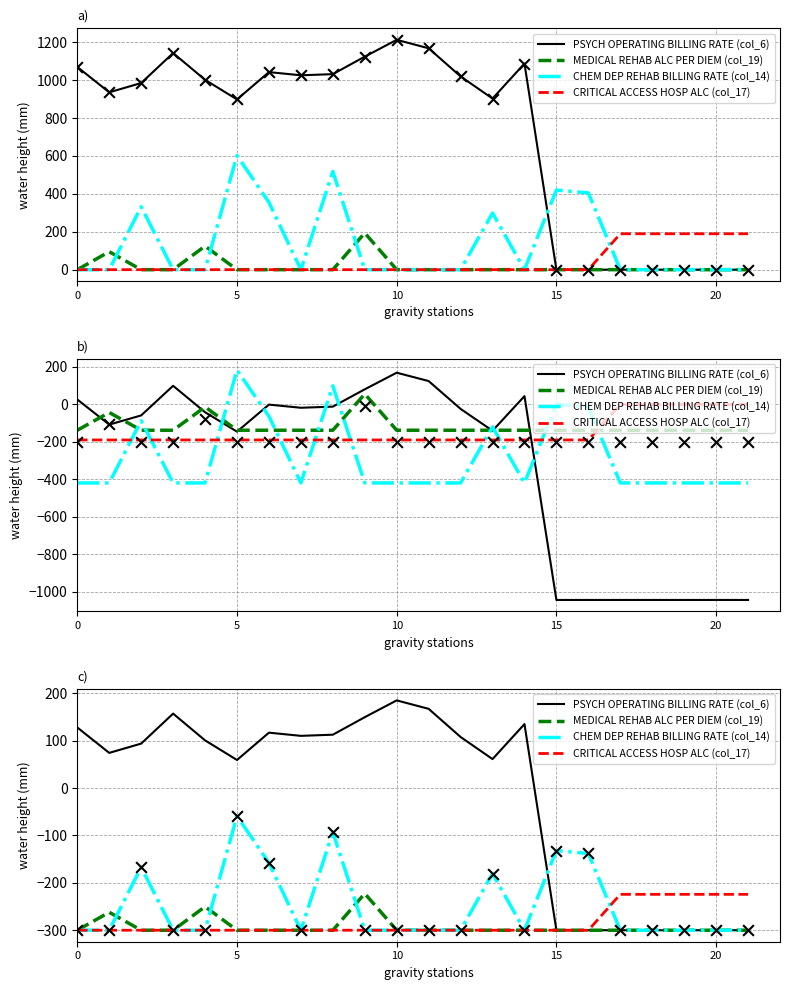

Which series reaches the minimum Y coordinate?

PSYCH OPERATING BILLING RATE (col_6)